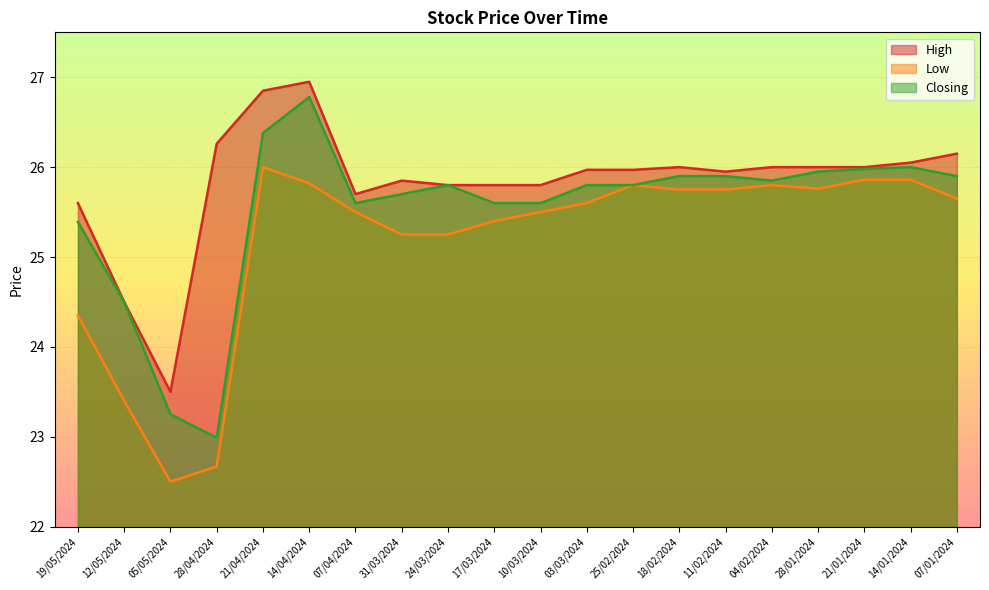

True or false: Low and Closing cross at least once.

False